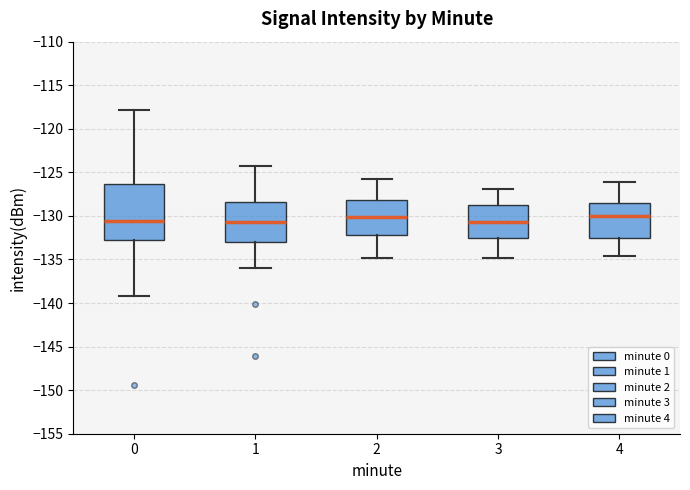

Reading left to right, transcribe this box plot: for each box, give where its median line is, the range the box spans, and where its two whiskers end, as read against the y-axis. The values are not printed on the chart, so give them approximately, as read against the axis.

0: median -130.5, box -132.5 to -126.5, whiskers -139.0 to -118.0
1: median -130.5, box -133.0 to -128.5, whiskers -136.0 to -124.5
2: median -130.0, box -132.0 to -128.0, whiskers -135.0 to -126.0
3: median -130.5, box -132.5 to -129.0, whiskers -135.0 to -127.0
4: median -130.0, box -132.5 to -128.5, whiskers -134.5 to -126.0